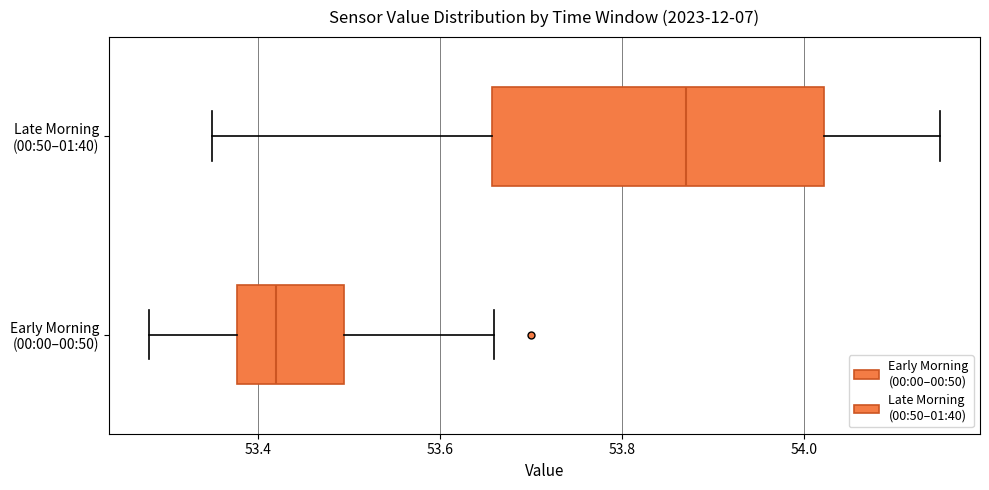

Which box is the widest, from its left edge to its right edge?

Late Morning (00:50–01:40)